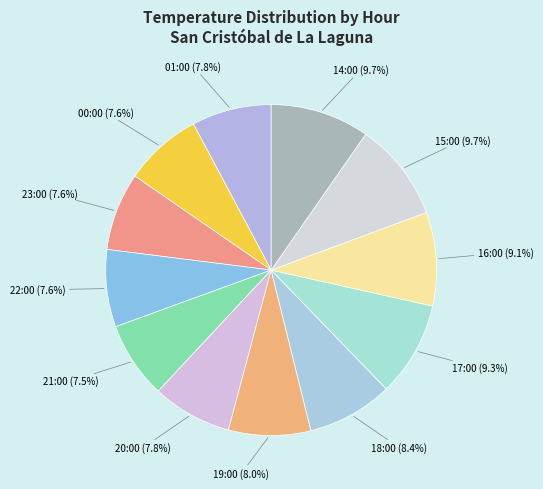

How many segments does this pie chart have?

12